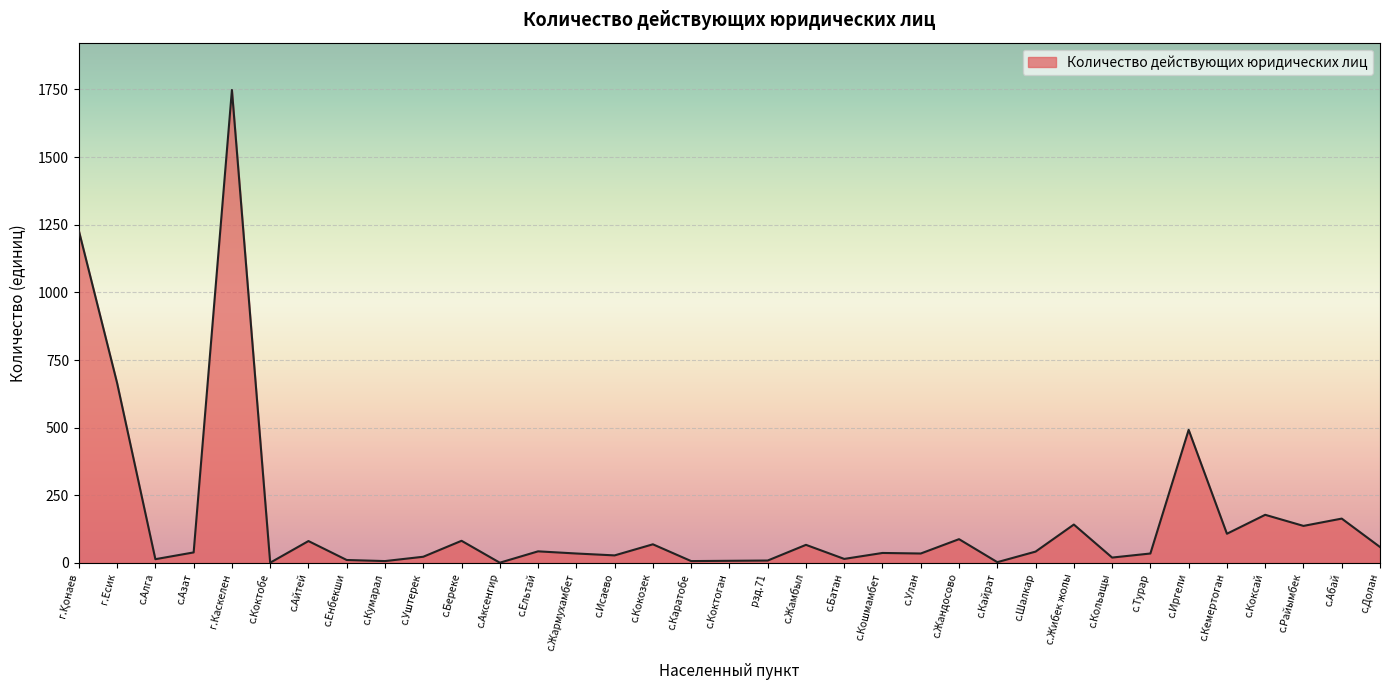

What is the difference between the second highest and minimum values?

1227